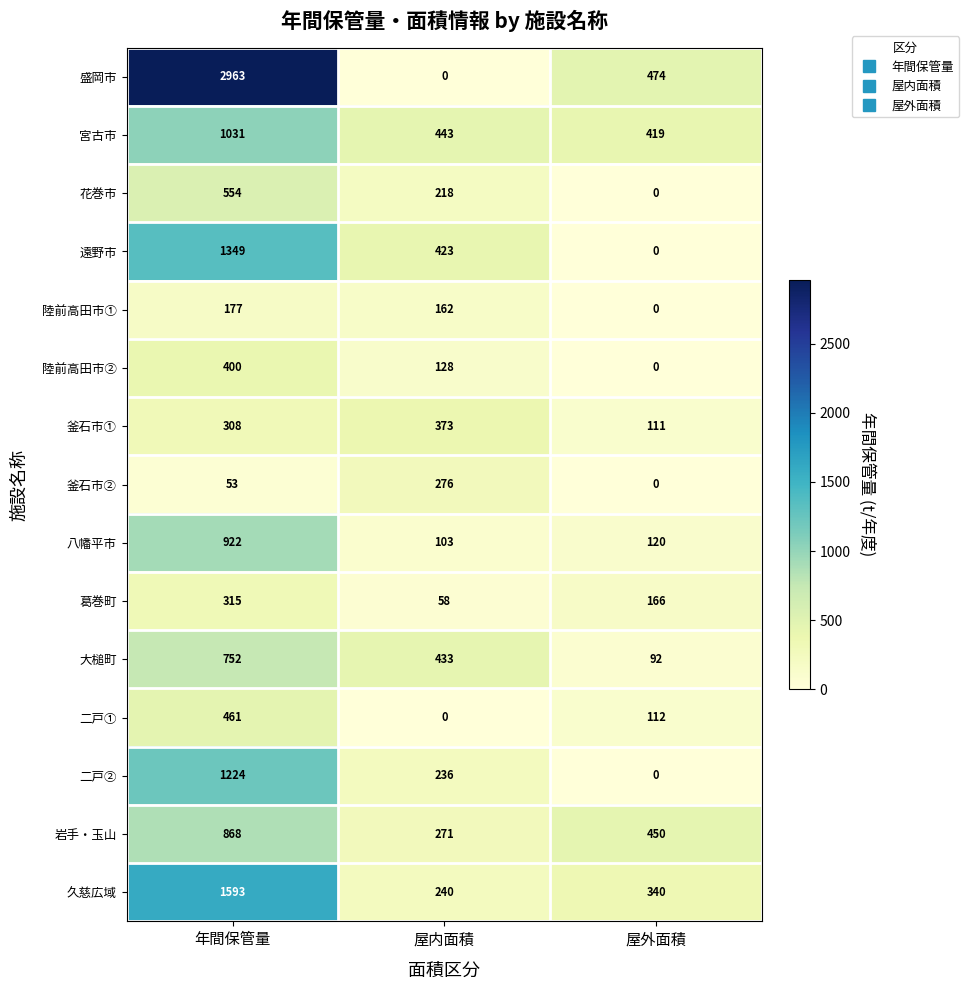

Rank the series by their maximum value, from lowest to highest.

陸前高田市①, 釜石市②, 葛巻町, 釜石市①, 陸前高田市②, 二戸①, 花巻市, 大槌町, 岩手・玉山, 八幡平市, 宮古市, 二戸②, 遠野市, 久慈広域, 盛岡市